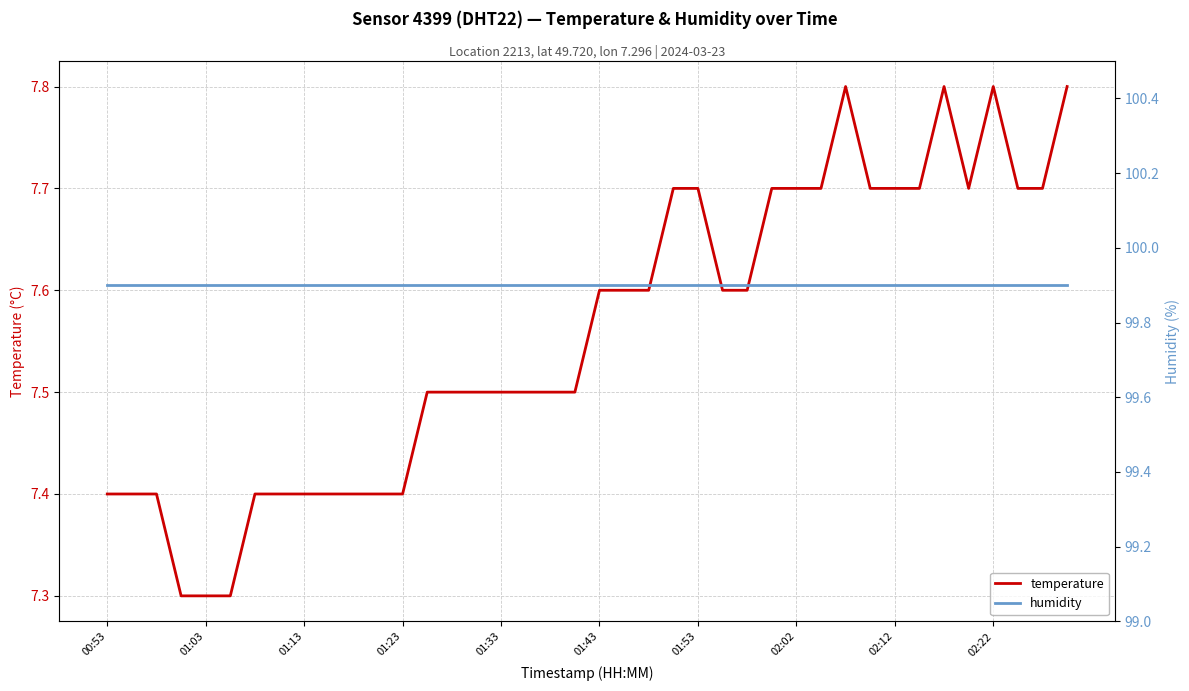

What is the minimum value for temperature?

7.3